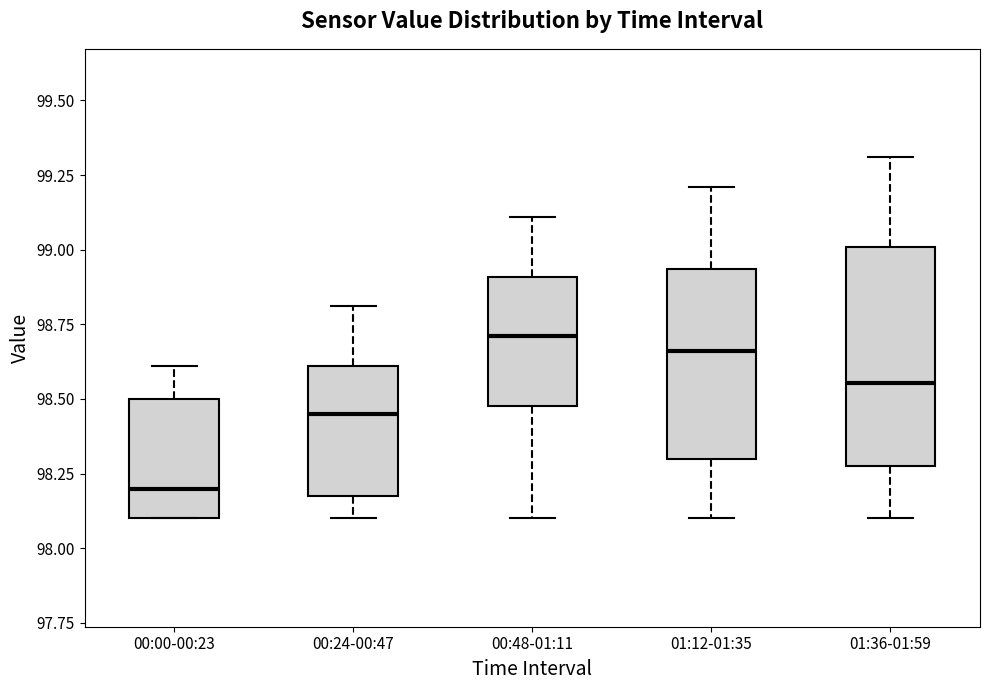

Reading left to right, transcribe this box plot: for each box, give where its median line is, the range the box spans, and where its two whiskers end, as read against the y-axis. The values are not printed on the chart, so give them approximately, as read against the axis.

00:00-00:23: median 98.20, box 98.10 to 98.50, whiskers 98.10 to 98.60
00:24-00:47: median 98.45, box 98.20 to 98.60, whiskers 98.10 to 98.80
00:48-01:11: median 98.70, box 98.50 to 98.90, whiskers 98.10 to 99.10
01:12-01:35: median 98.65, box 98.30 to 98.95, whiskers 98.10 to 99.20
01:36-01:59: median 98.55, box 98.30 to 99.00, whiskers 98.10 to 99.30